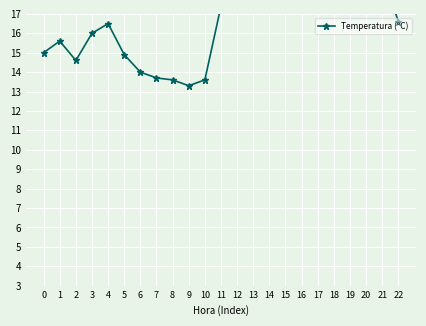

Which has a higher value, 15 or 22?

15